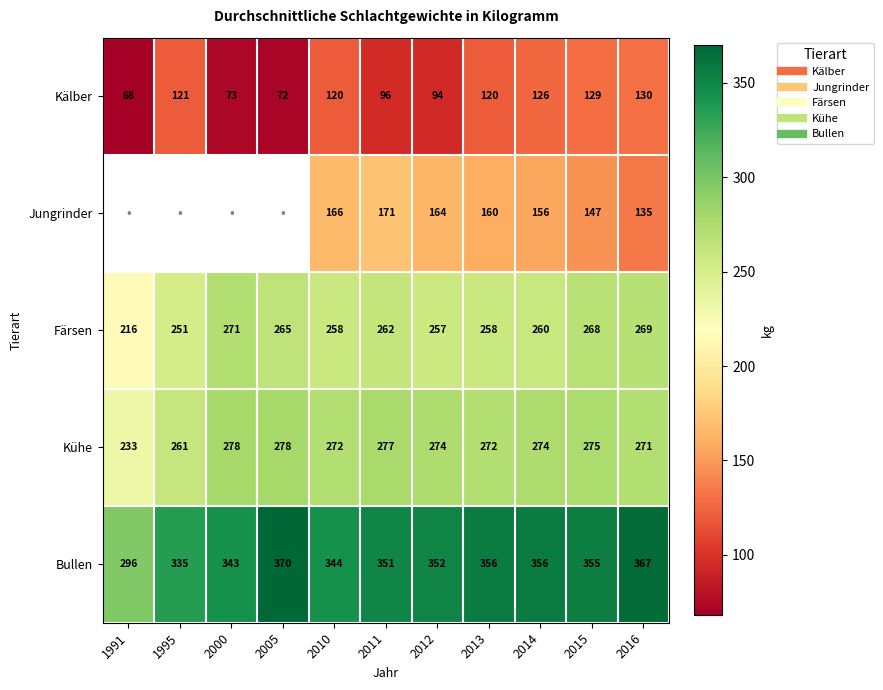

Which series changed the most between 2013 and 2015?

Jungrinder